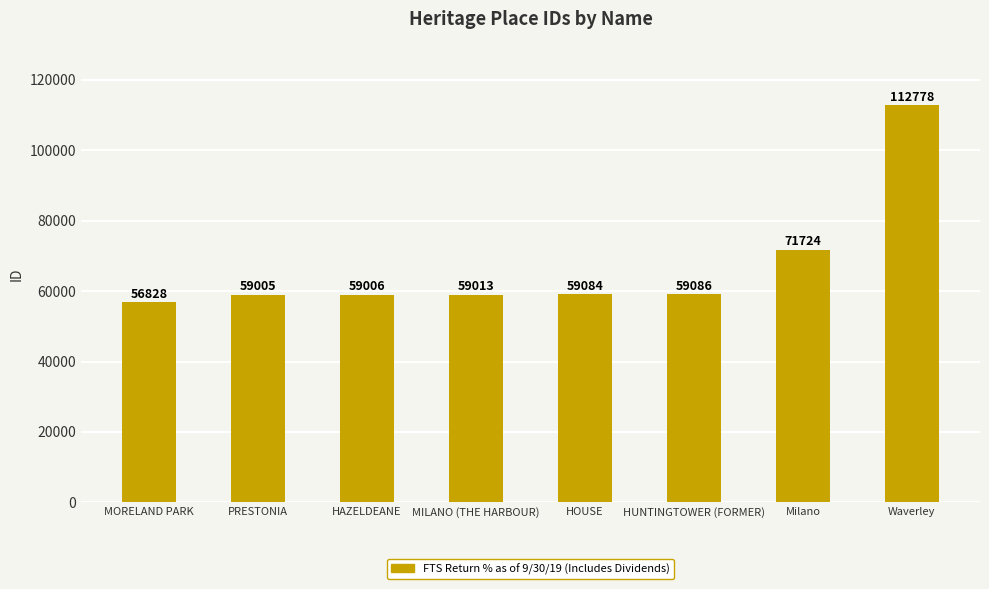

The value at Waverley is 43269. True or false?

False